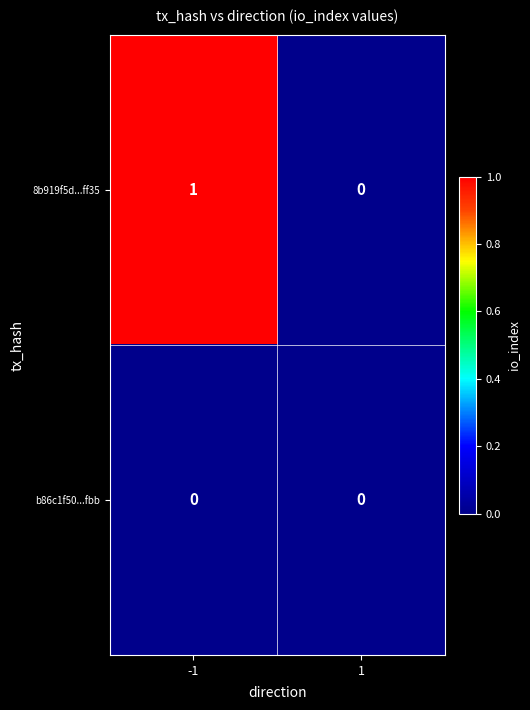

Reading right to left, extract all data points from this chart.

8b919f5d...ff35: 1=0	-1=1
b86c1f50...fbb: 1=0	-1=0